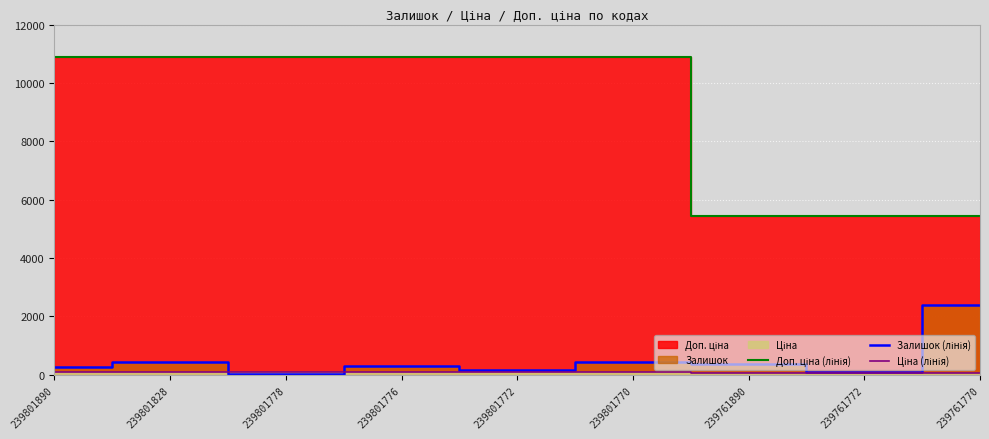

Which series has the widest spread of values?

Доп. ціна (лінія)